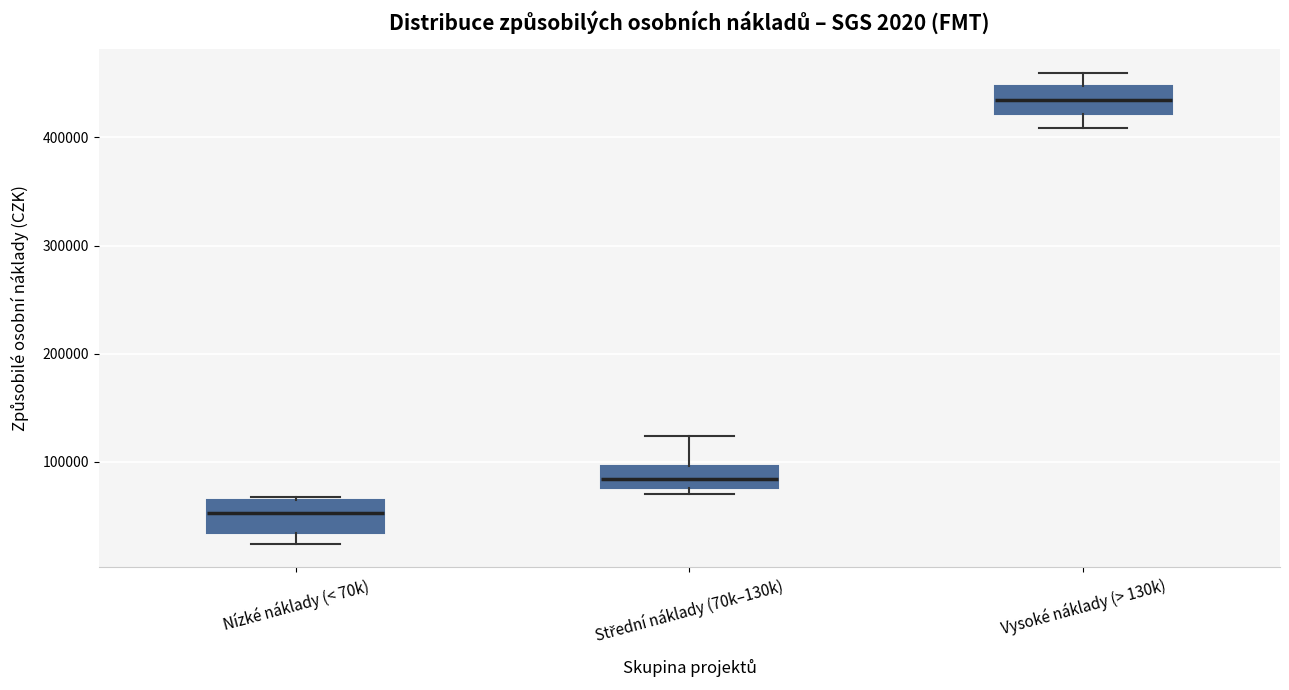

Where is the upper edge of the box for Nízké náklady (< 70k) on the y-axis? The values are not printed on the chart, so give them approximately, as read against the axis.

60000